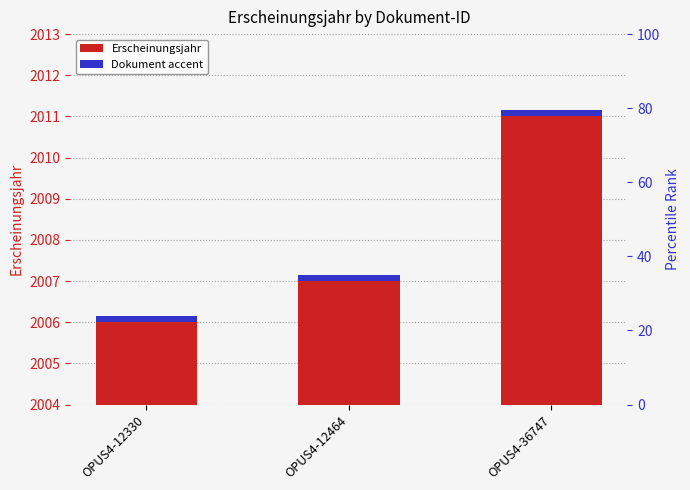

Reading left to right, list all the values displayed in this chart.

Erscheinungsjahr: OPUS4-12330=2006.0	OPUS4-12464=2007.0	OPUS4-36747=2011.0
Dokument accent: OPUS4-12330=0.2	OPUS4-12464=0.2	OPUS4-36747=0.2